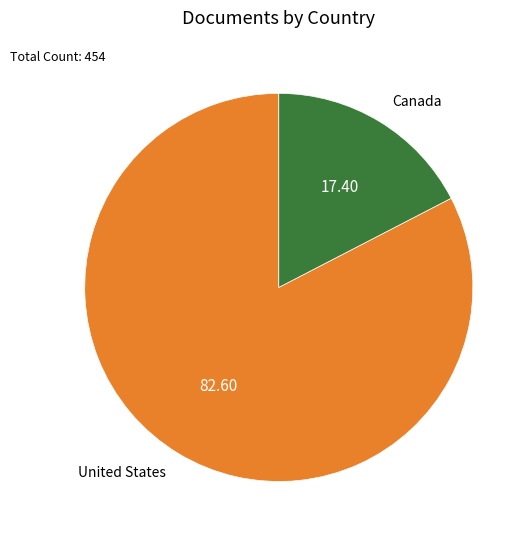

Is the sum of Canada and United States greater than half?

Yes